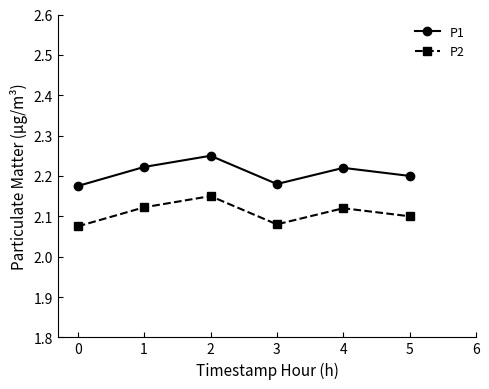

Rank the series at 2 from highest to lowest value.

P1, P2